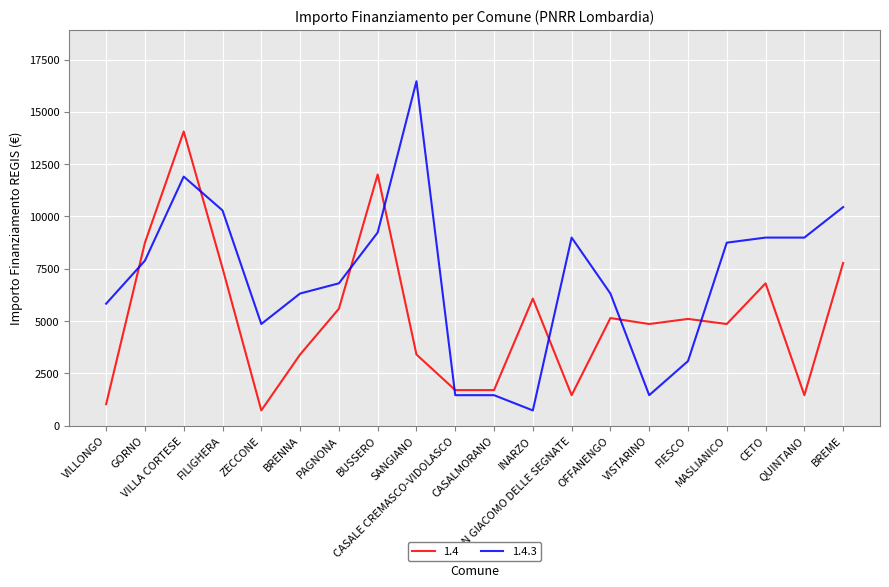

How many times do 1.4 and 1.4.3 cross each other?

8